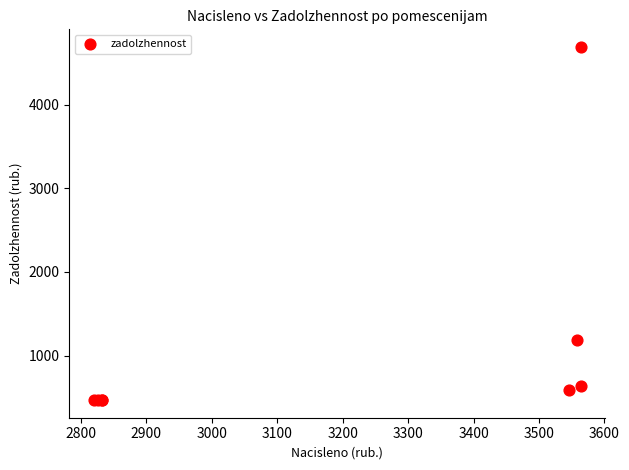

What Y value in the scatter plot is closest to 2579?

1186.1